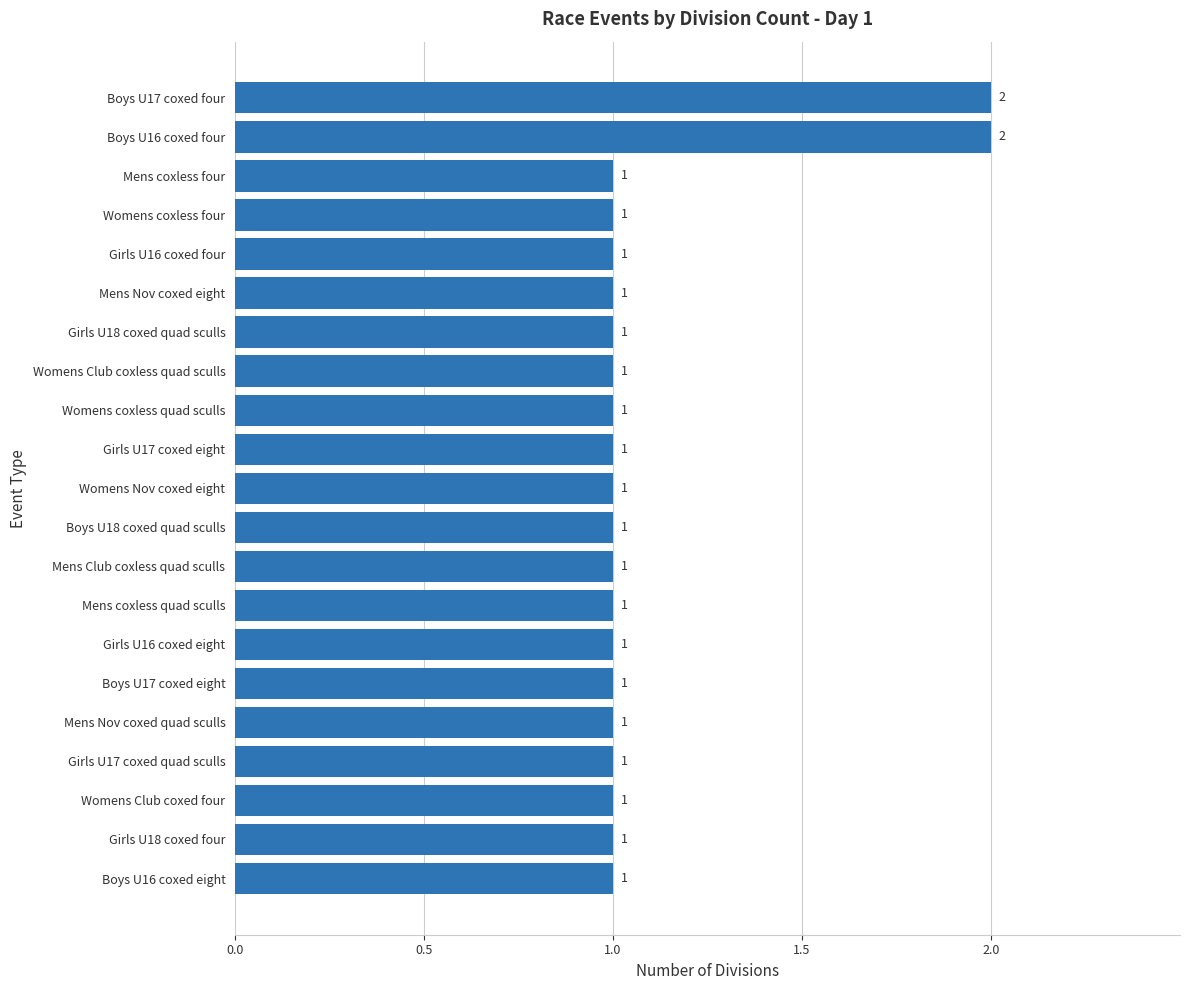

What is the value of the 19th bar from the top?

1